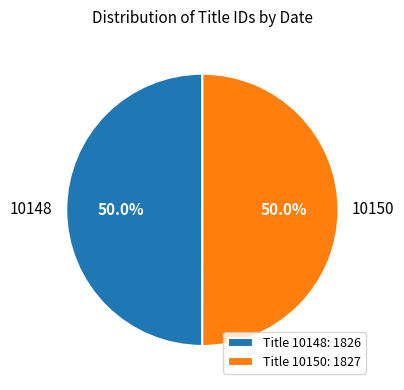

What percentage is the 10148 slice, to the nearest percent?

50%